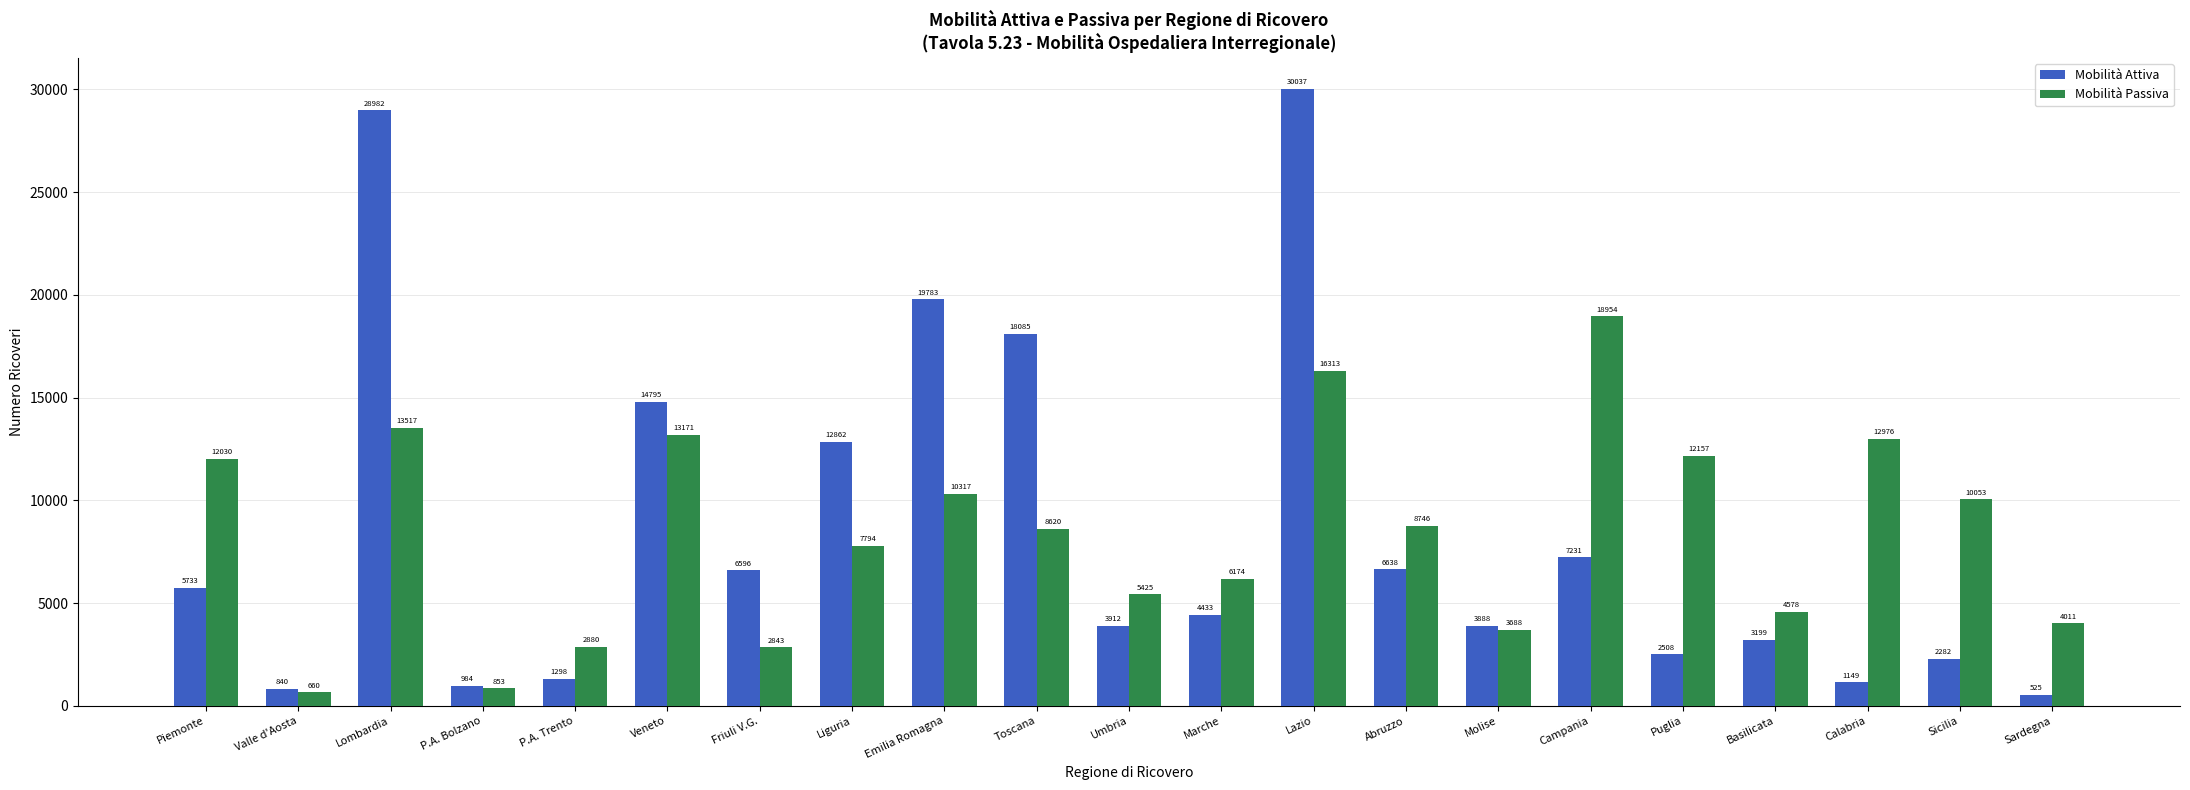

Rank the categories by Mobilità Passiva value from lowest to highest.

Valle d'Aosta, P.A. Bolzano, Friuli V.G., P.A. Trento, Molise, Sardegna, Basilicata, Umbria, Marche, Liguria, Toscana, Abruzzo, Sicilia, Emilia Romagna, Piemonte, Puglia, Calabria, Veneto, Lombardia, Lazio, Campania